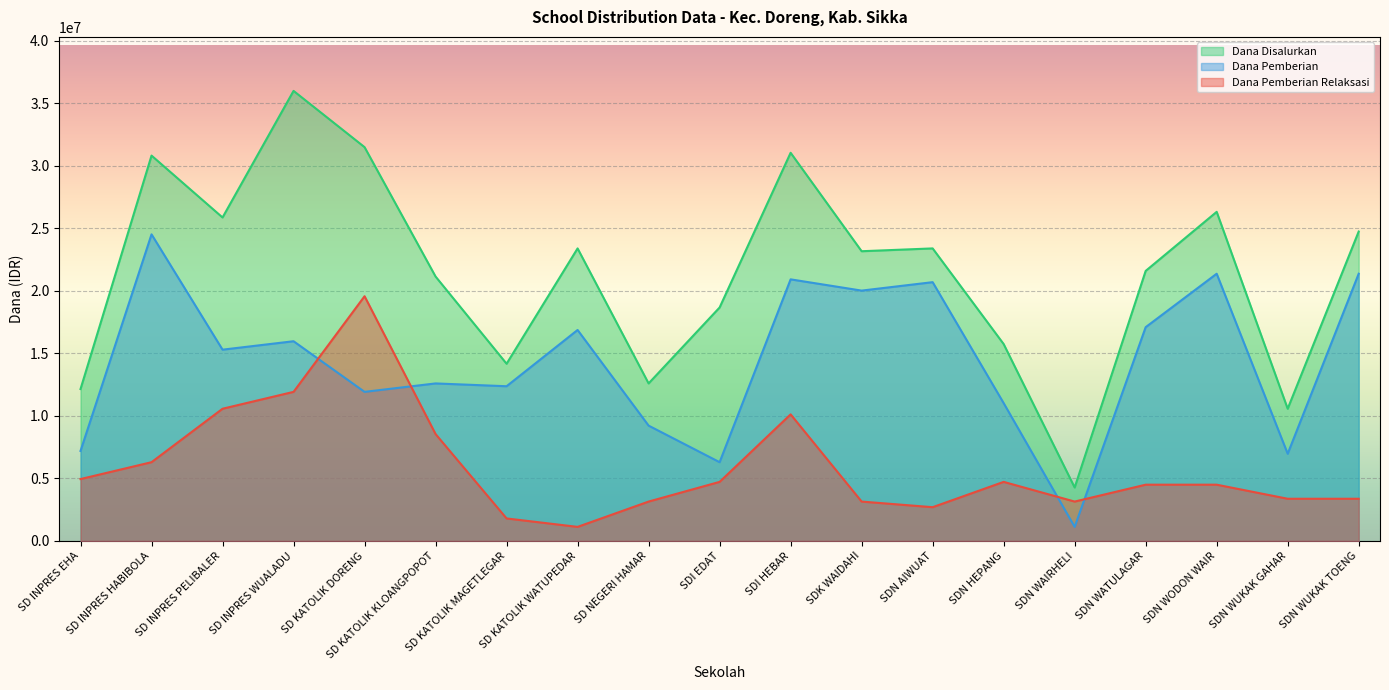

Does the chart display data point markers on the line(s)?

No